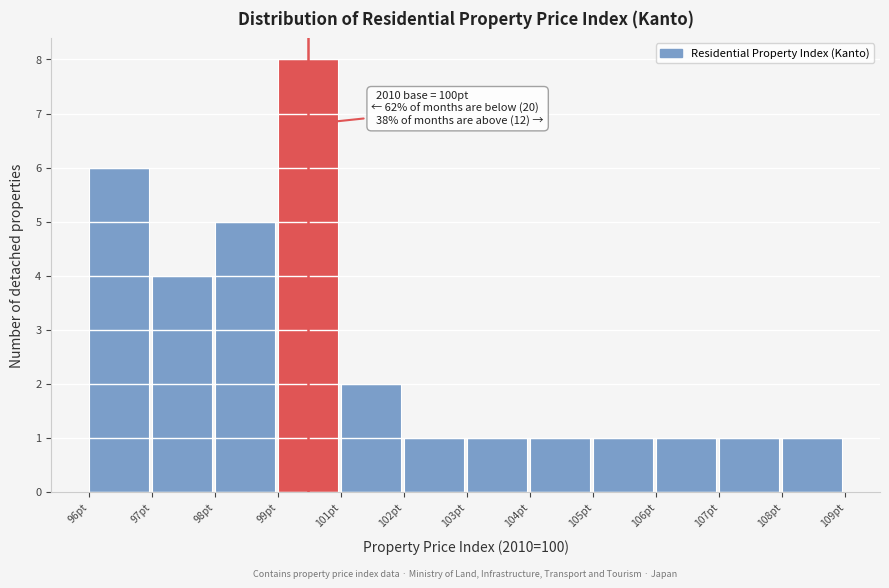

Reading left to right, transcribe all the data shown in this chart.

6	4	5	8	2	1	1	1	1	1	1	1